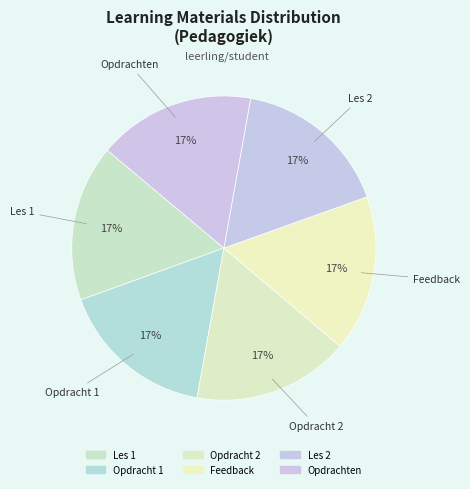

True or false: Opdracht 1 accounts for 17% of the total.

True